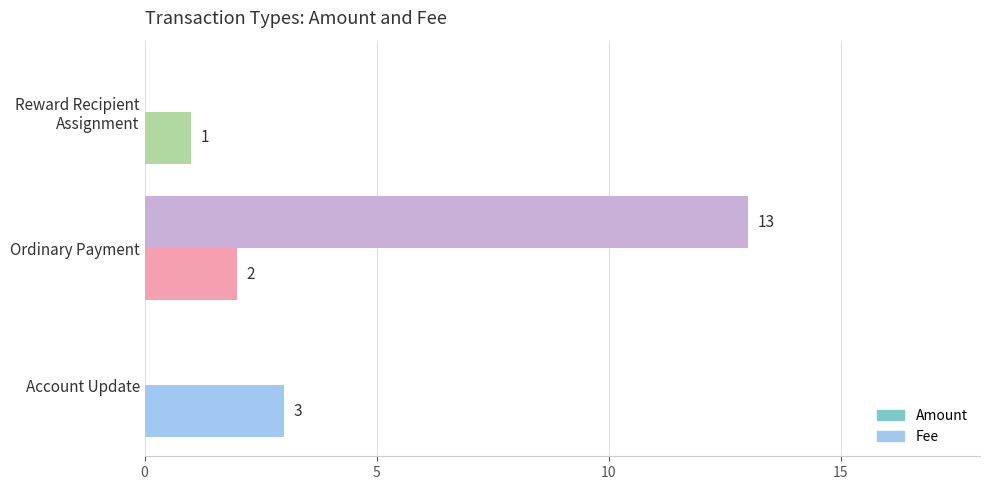

True or false: Amount has a value of 0 at Account Update.

True